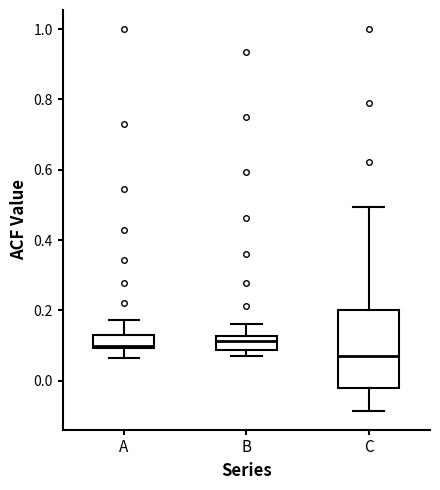

Reading left to right, transcribe this box plot: for each box, give where its median line is, the range the box spans, and where its two whiskers end, as read against the y-axis. The values are not printed on the chart, so give them approximately, as read against the axis.

A: median 0.10 (just above the box's lower edge), box 0.10 to 0.14, whiskers 0.06 to 0.18
B: median 0.12 (inside the box), box 0.08 to 0.12, whiskers 0.08 (just below the box's lower edge) to 0.16
C: median 0.08, box -0.02 to 0.20, whiskers -0.08 to 0.50